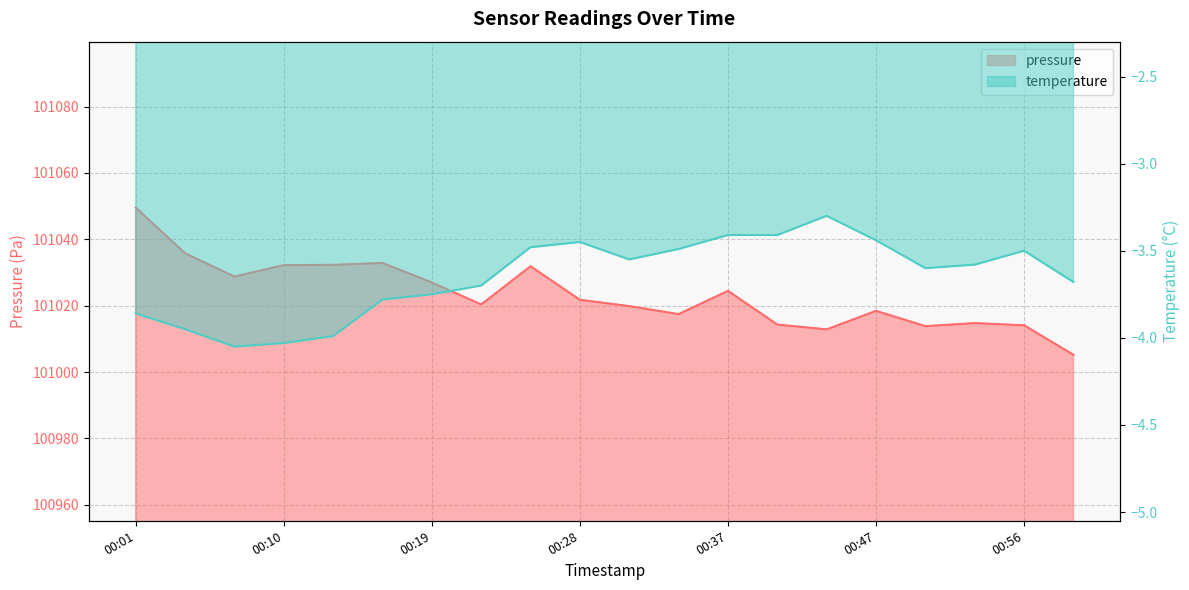

Is the value of pressure at 00:01 greater than the value of temperature at 00:34?

Yes